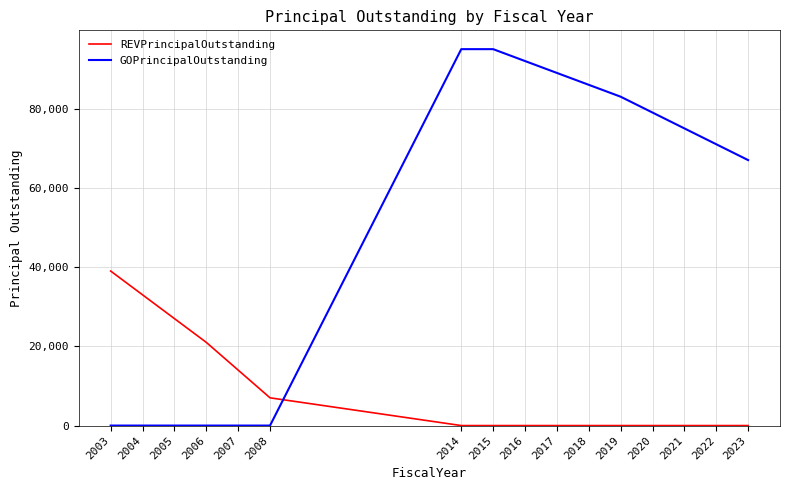

At how many categories does at least one series exceed 79751?

6